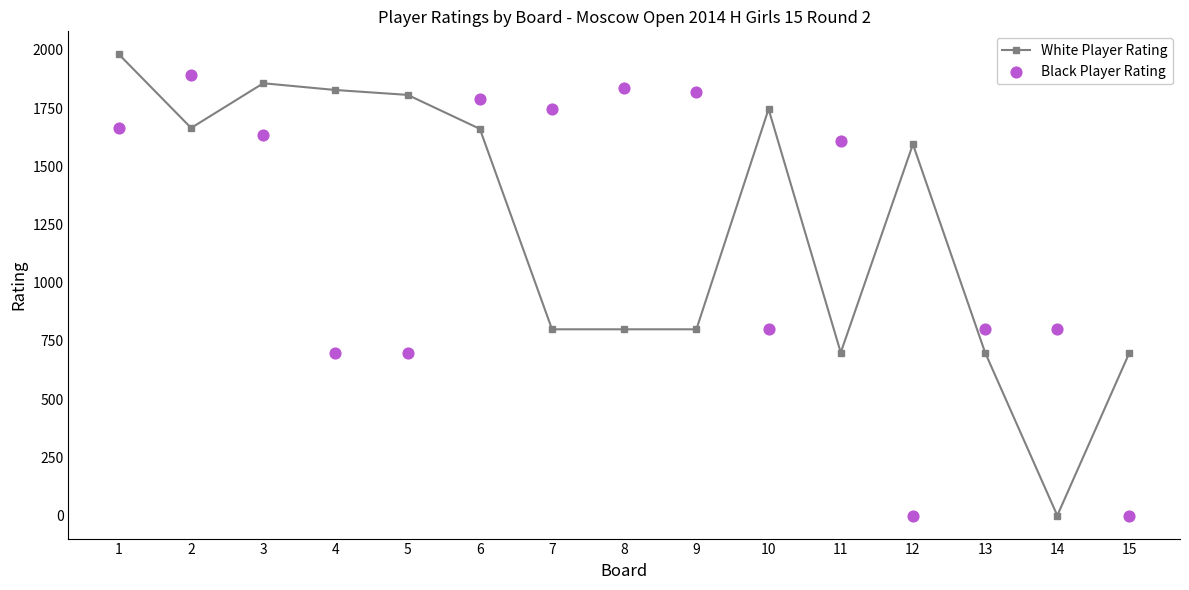

At which category is the sum across all series the highest?

1